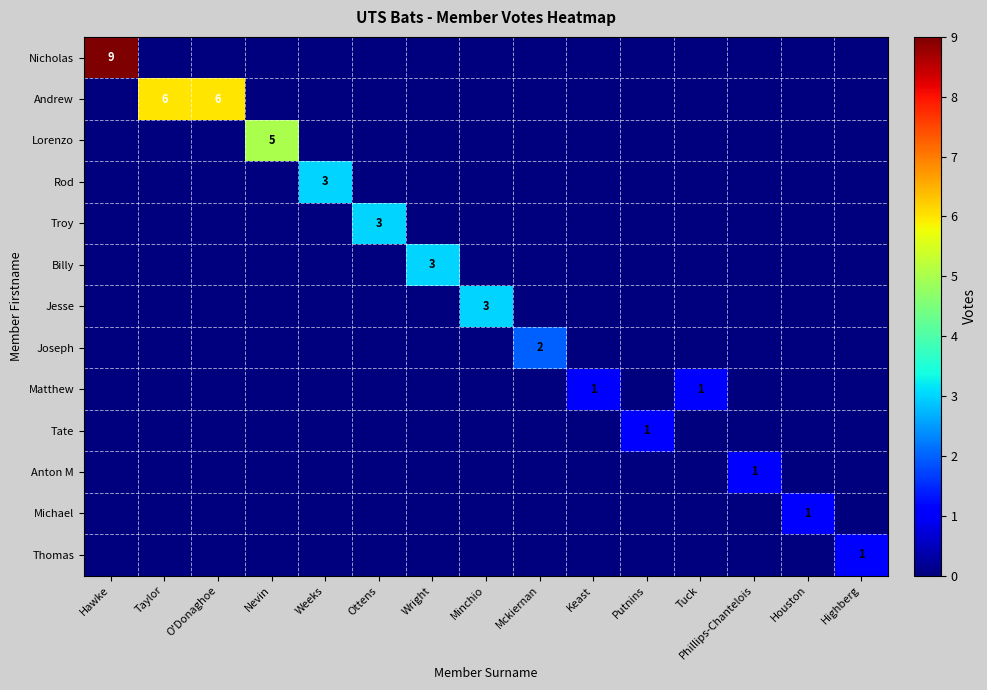

Which series has the largest total across all categories?

Andrew